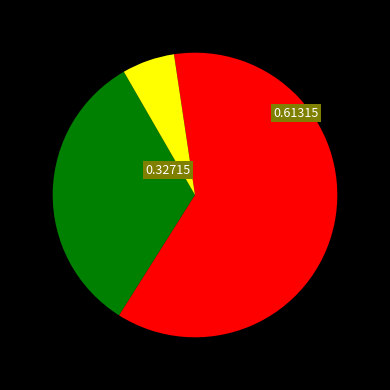

Does any single category account for the majority?

Yes